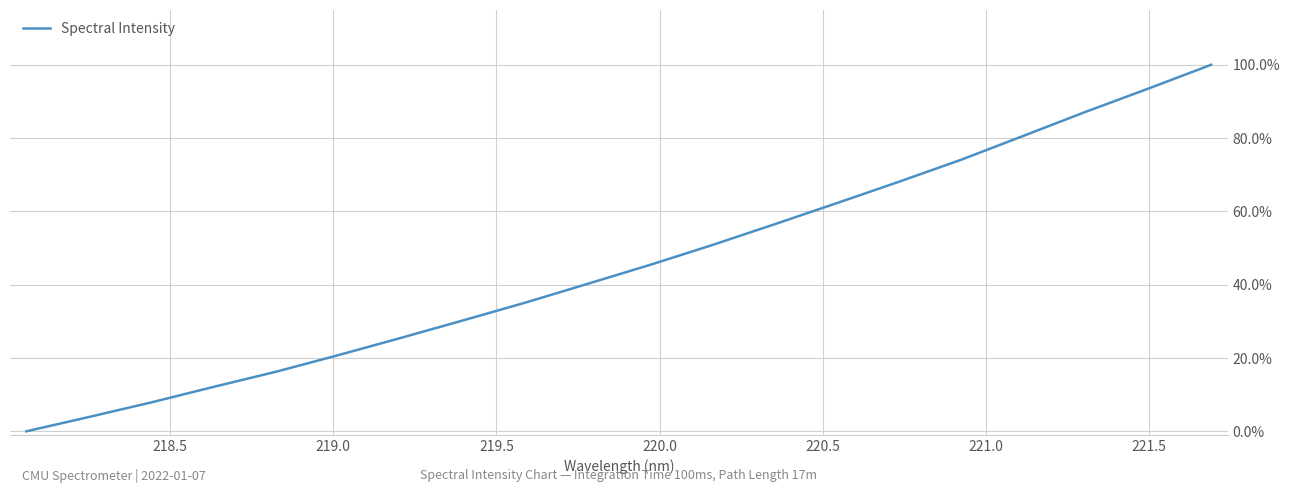

How many lines are shown in the chart?

1